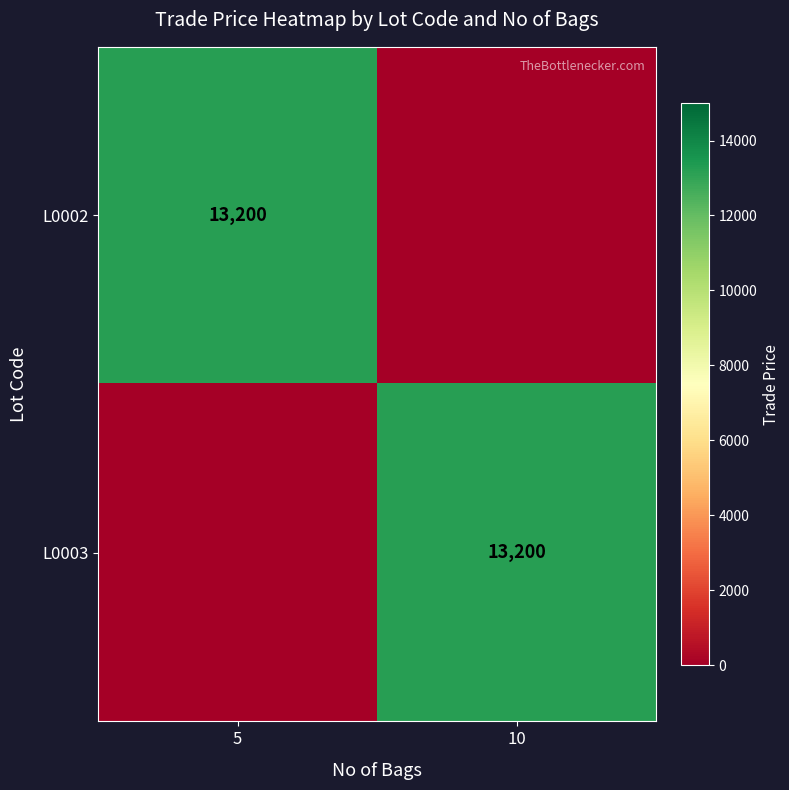

Is it true that L0002 equals 13200 at 5?

True